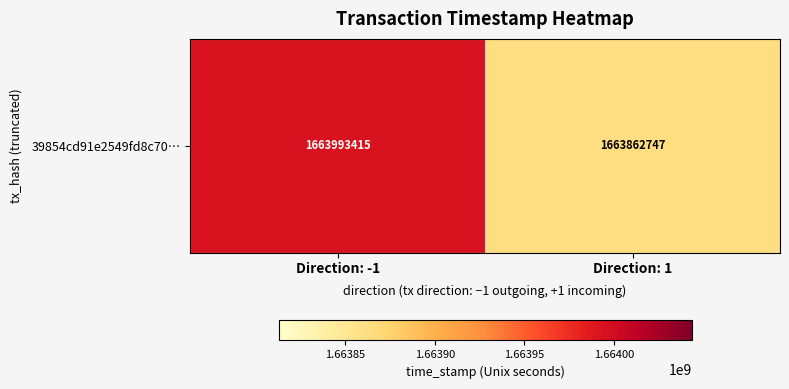

Between Direction: -1 and Direction: 1, which is larger?

Direction: -1